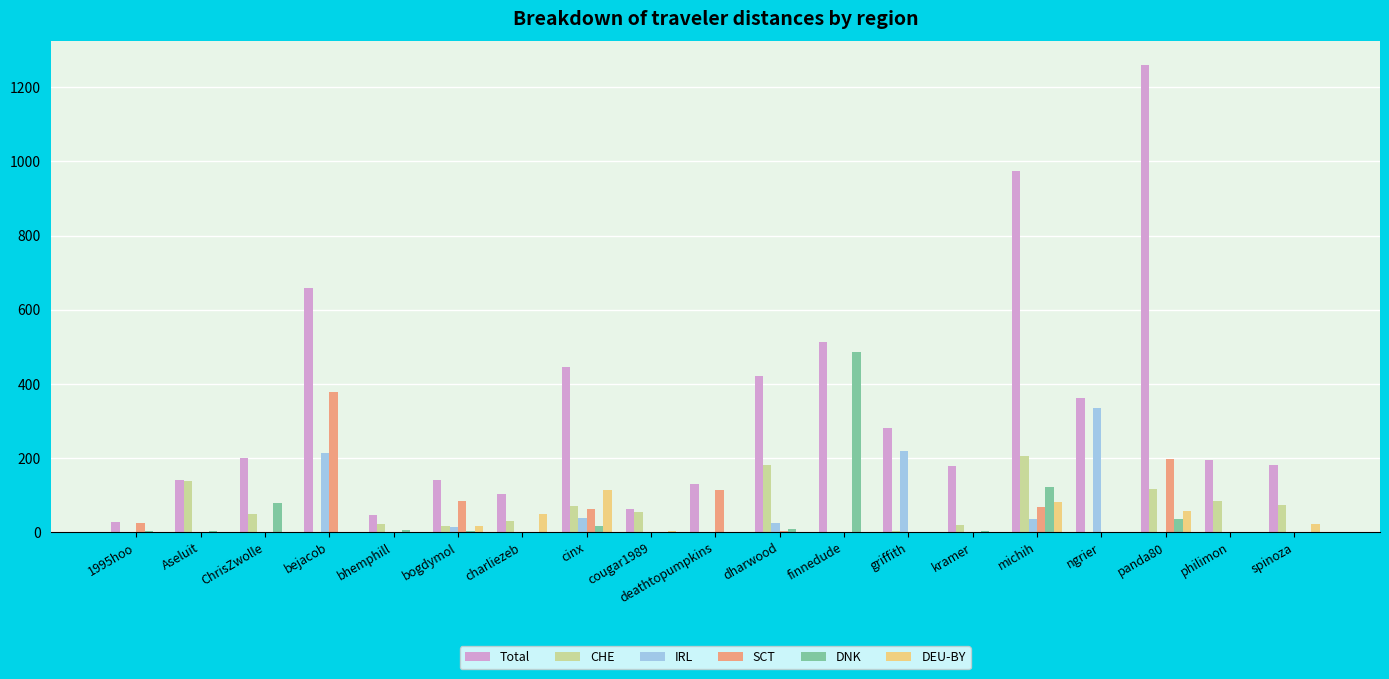

Which category has the highest value across all series?

panda80